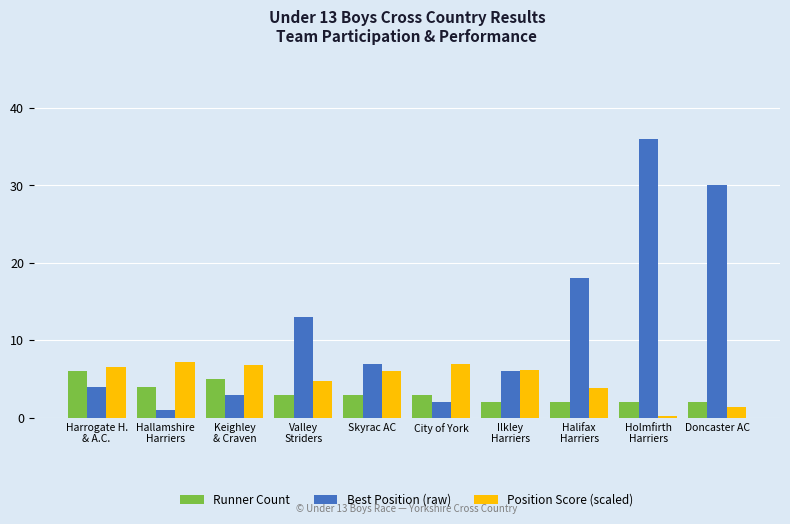

Count the number of categories in the chart.

10